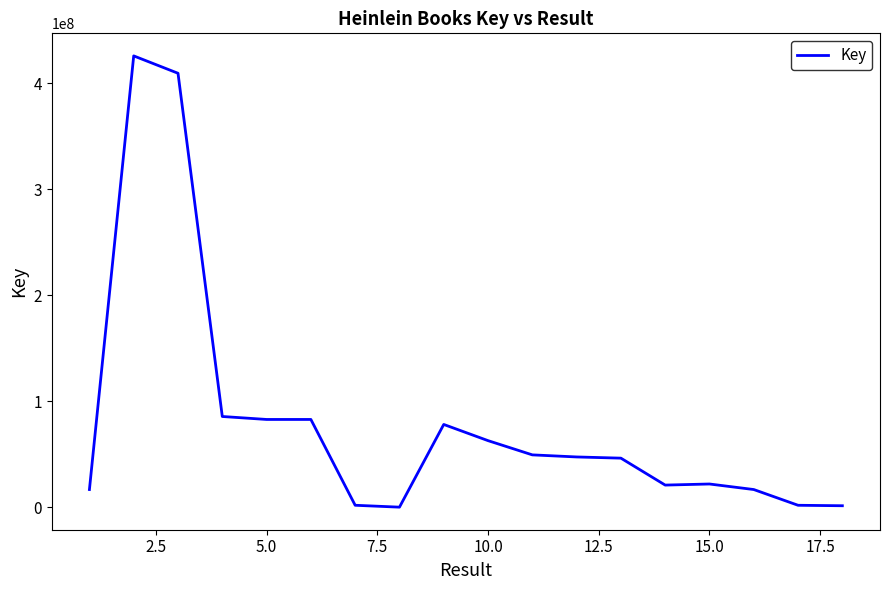

What is the difference between the maximum and minimum values?

425596233